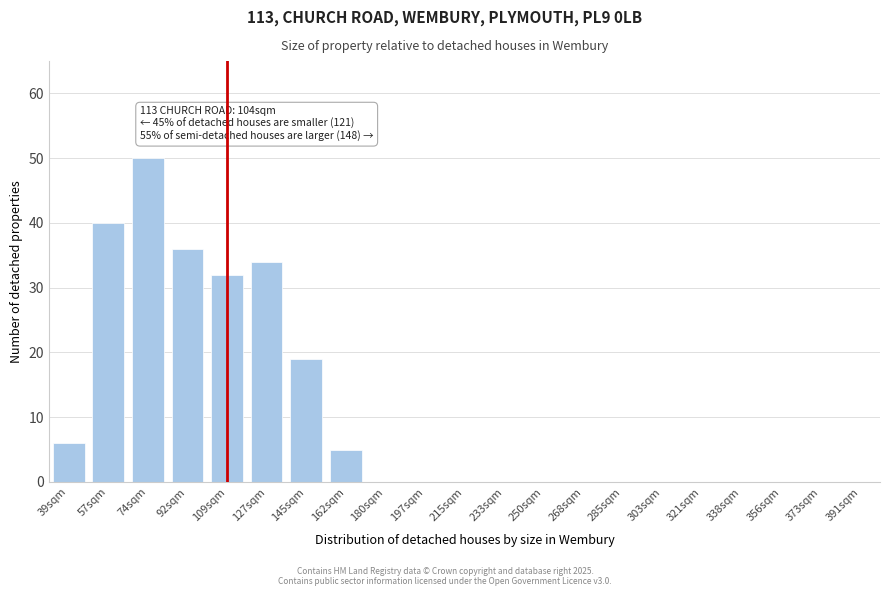

Reading left to right, list all the values displayed in this chart.

39sqm=6	57sqm=40	74sqm=50	92sqm=36	109sqm=32	127sqm=34	145sqm=19	162sqm=5	180sqm=0	197sqm=0	215sqm=0	233sqm=0	250sqm=0	268sqm=0	285sqm=0	303sqm=0	321sqm=0	338sqm=0	356sqm=0	373sqm=0	391sqm=0